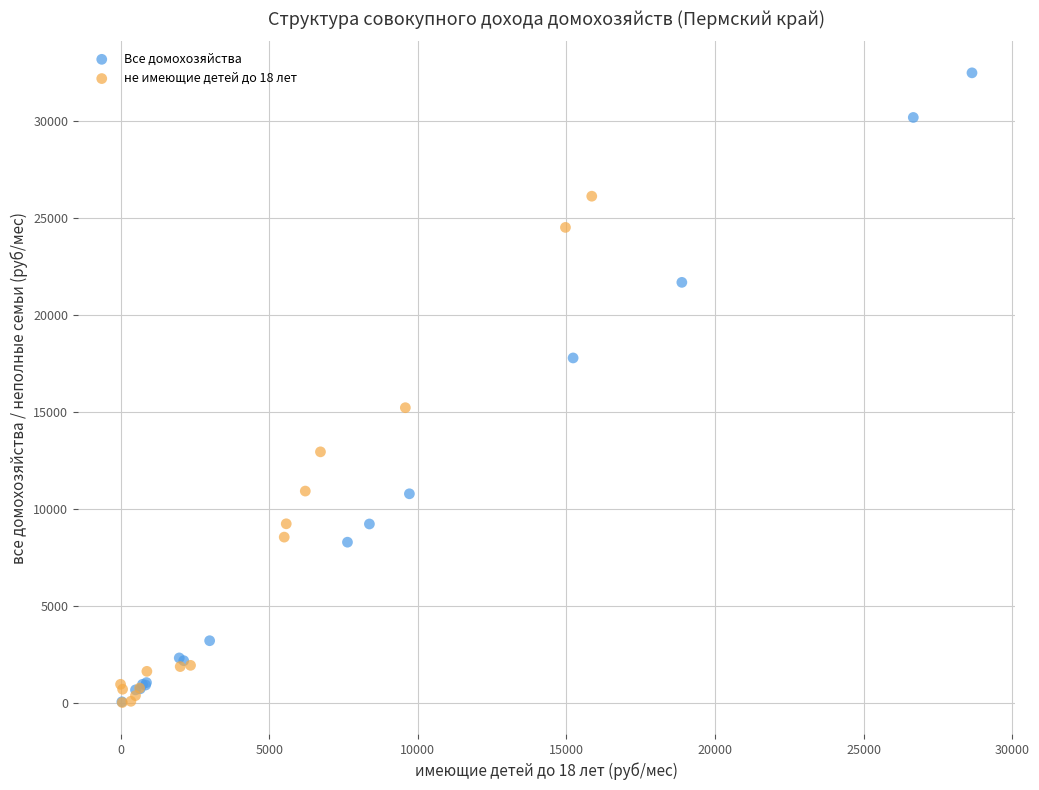

Which series has the widest spread of Y values?

Все домохозяйства